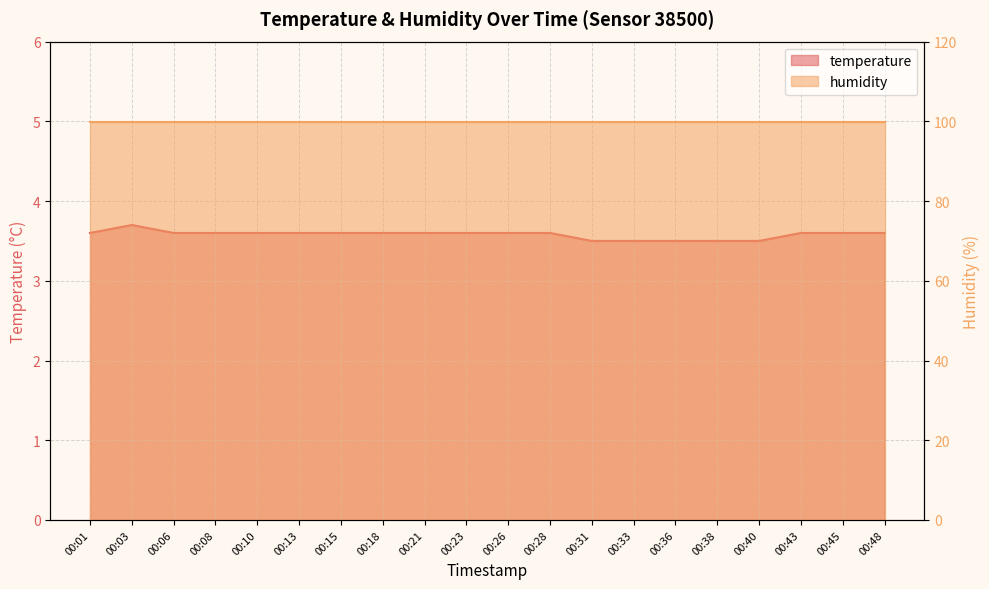

What is the value of the 14th point from the left?

3.5